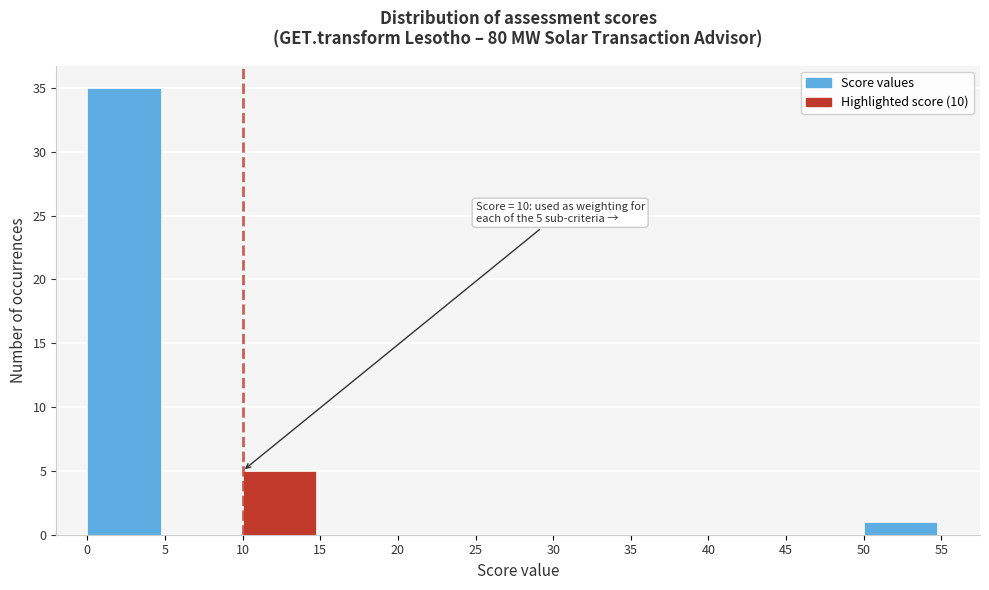

Which range on the x-axis has the tallest bar?

0 to 5